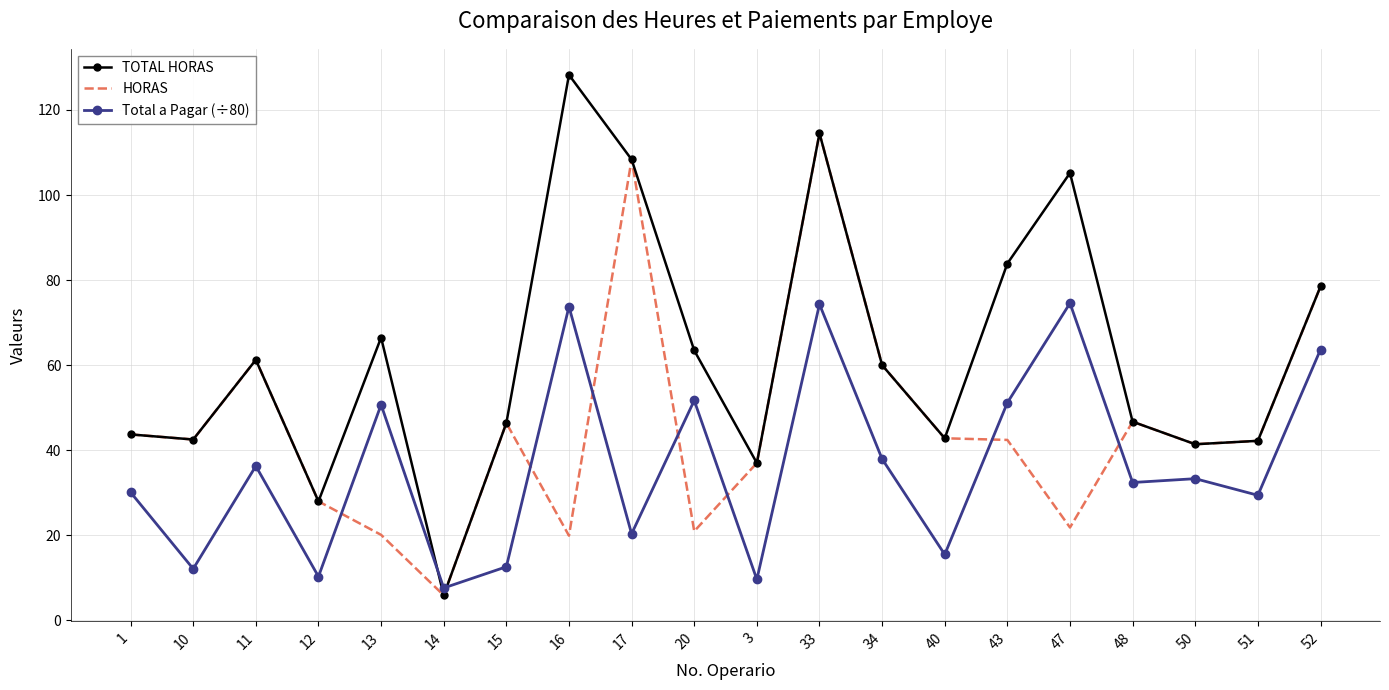

Which series has the largest total across all categories?

TOTAL HORAS